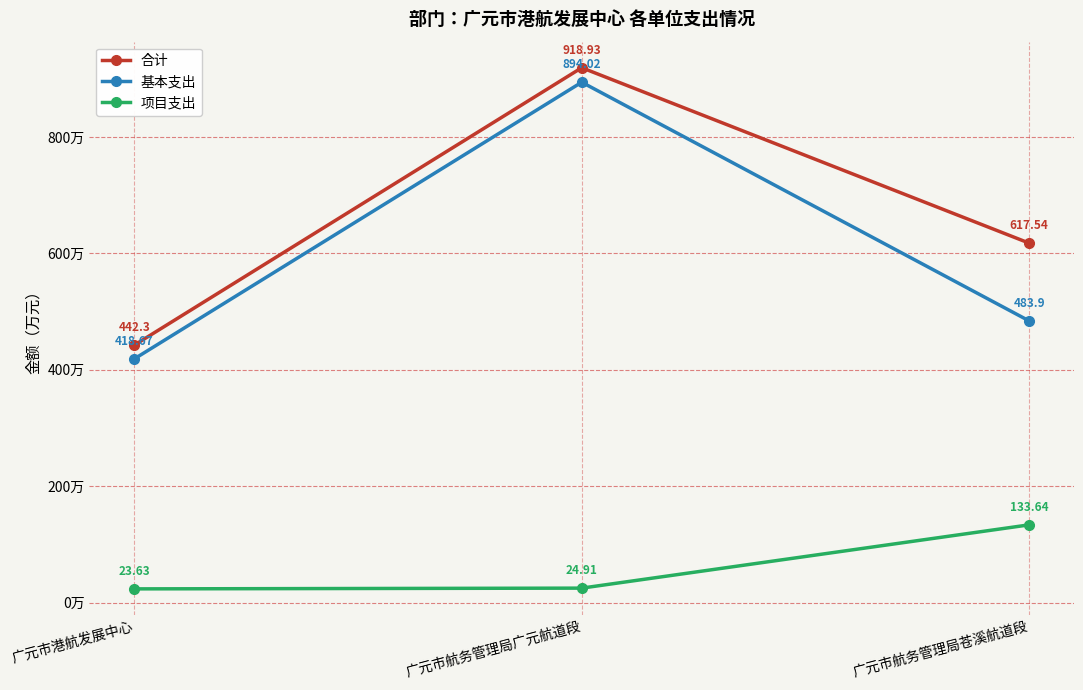

Reading left to right, extract all data points from this chart.

合计: 442.3	918.9	617.5
基本支出: 418.7	894.0	483.9
项目支出: 23.6	24.9	133.6